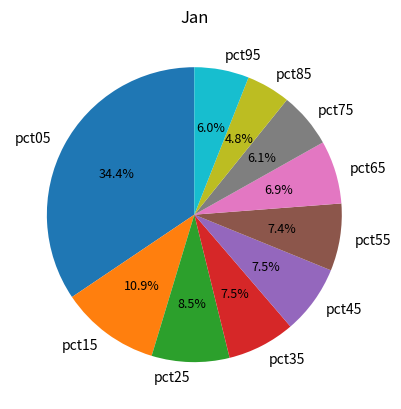

What is the smallest slice in the pie chart?

pct85